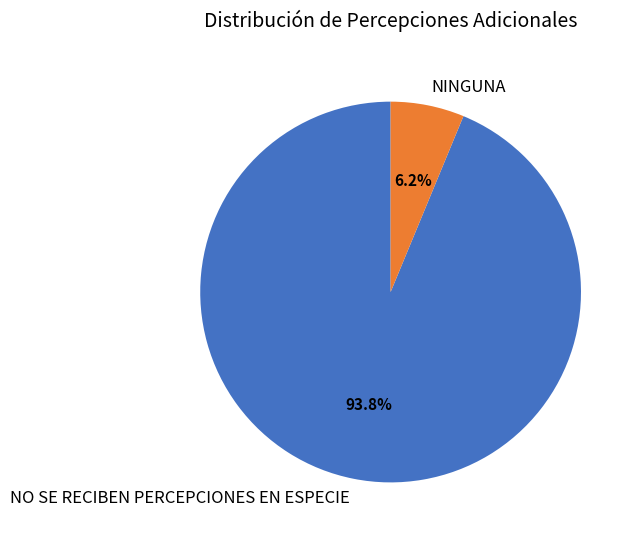

Between NINGUNA and NO SE RECIBEN PERCEPCIONES EN ESPECIE, which is larger?

NO SE RECIBEN PERCEPCIONES EN ESPECIE